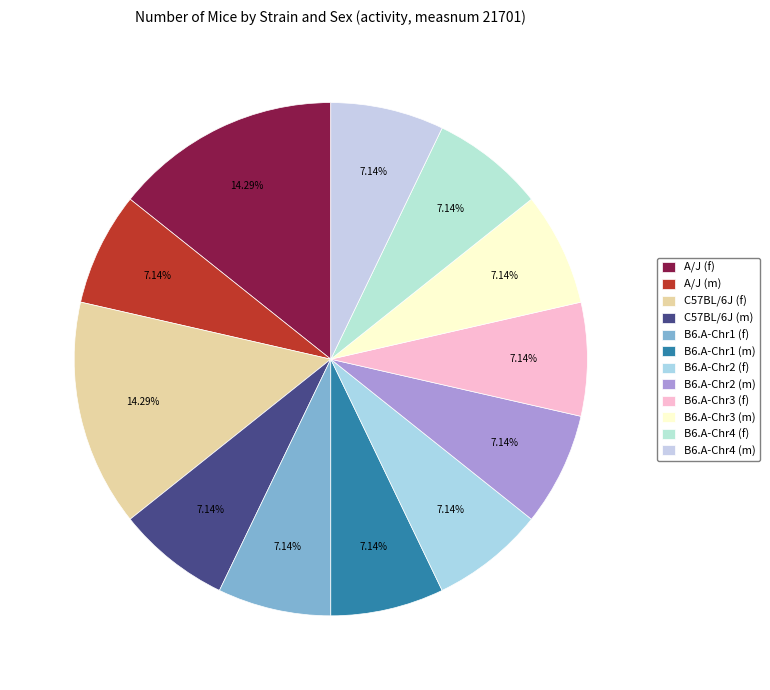

How many segments does this pie chart have?

12